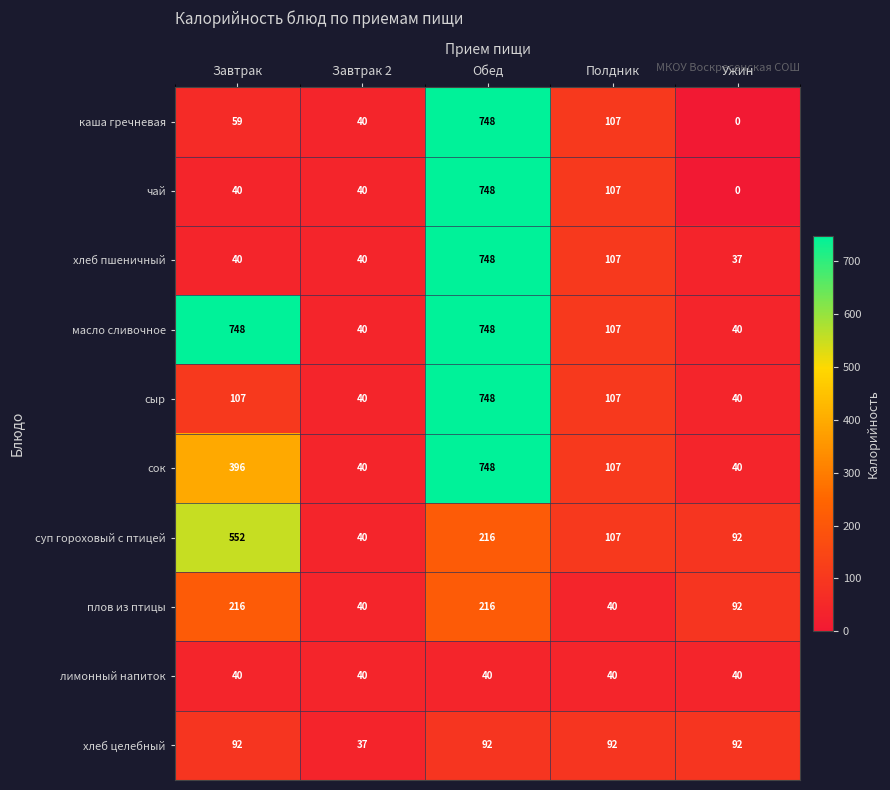

What is the difference between the second highest and second lowest values in the хлеб пшеничный series?

67